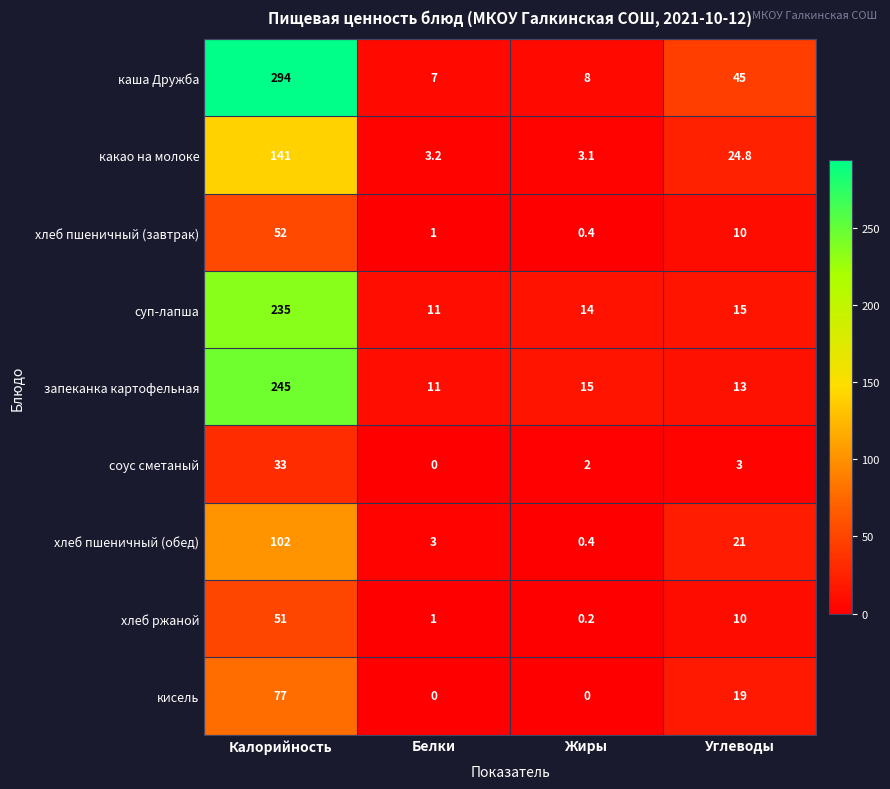

What is the greatest value displayed?

294.0